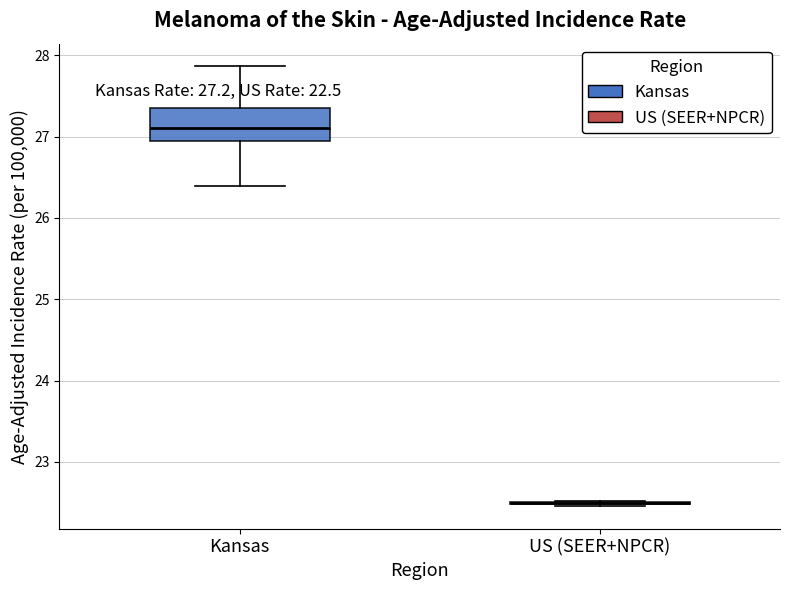

Comparing the boxes themselves (not the whiskers), which one is the tallest?

Kansas